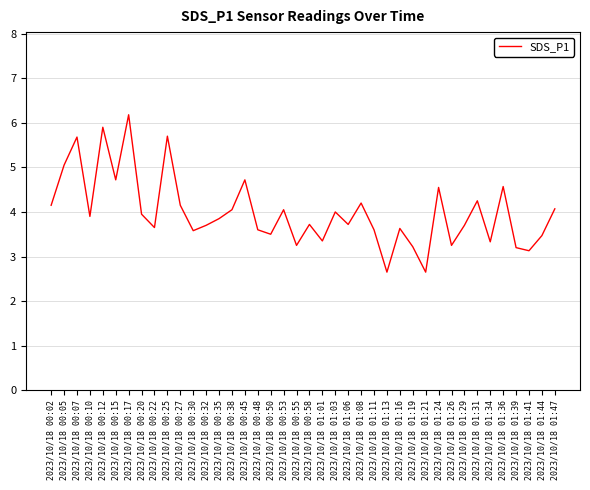

Which label corresponds to the largest value in the chart?

2023/10/18 00:17